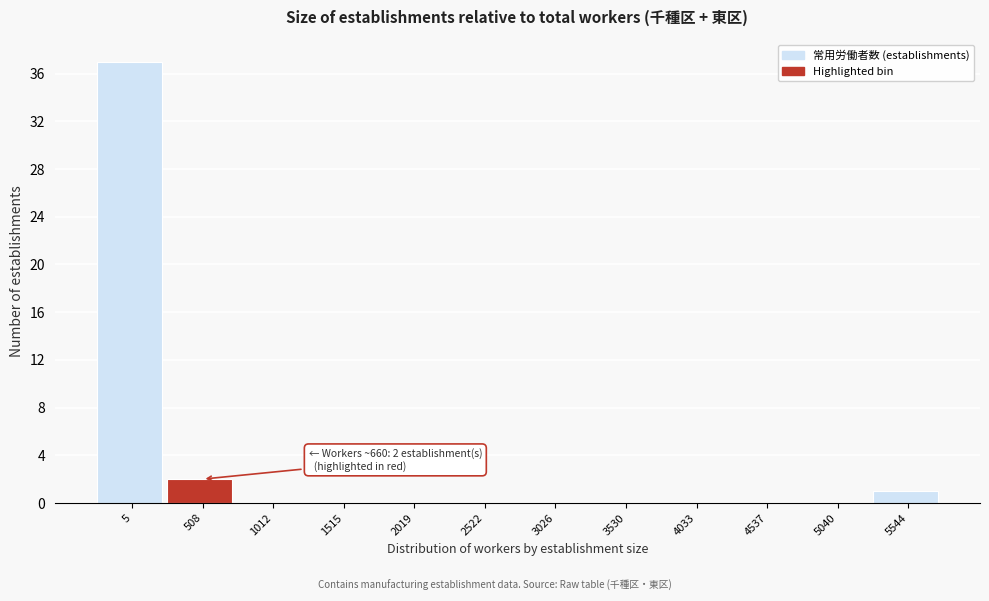

Reading right to left, transcribe all the data shown in this chart.

5544=1	5040=0	4537=0	4033=0	3530=0	3026=0	2522=0	2019=0	1515=0	1012=0	508=2	5=37